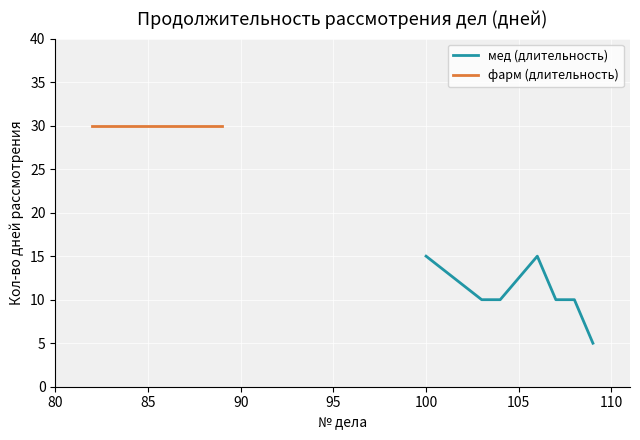

What is the maximum value for мед (длительность)?

15